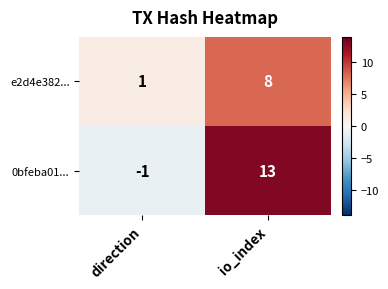

What is the approximate value of e2d4e382... at io_index?

8